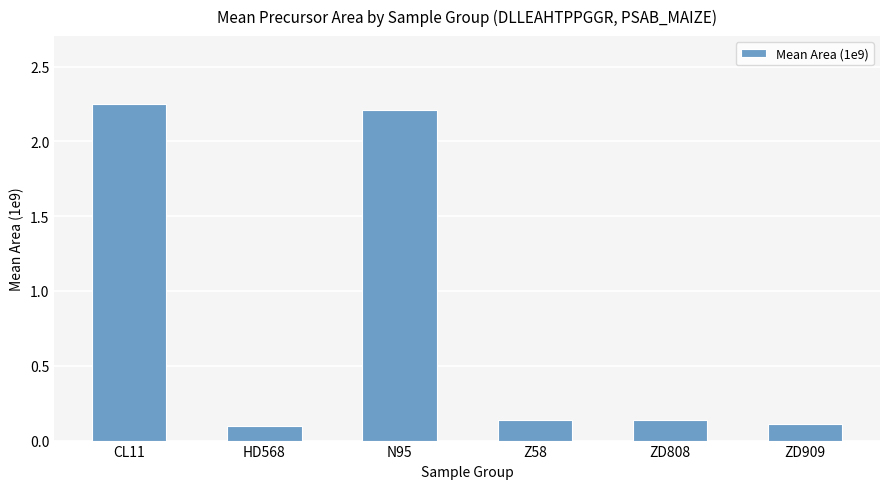

The value at CL11 is 3.4. True or false?

False